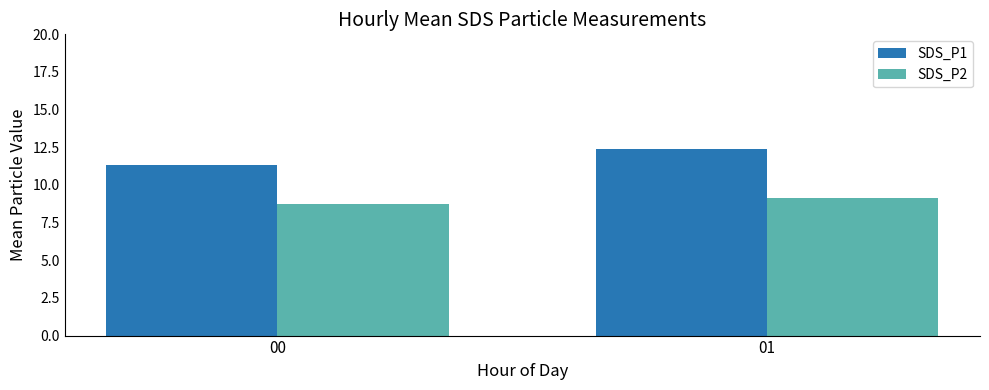

At 01, list the series in order from largest to smallest.

SDS_P1, SDS_P2